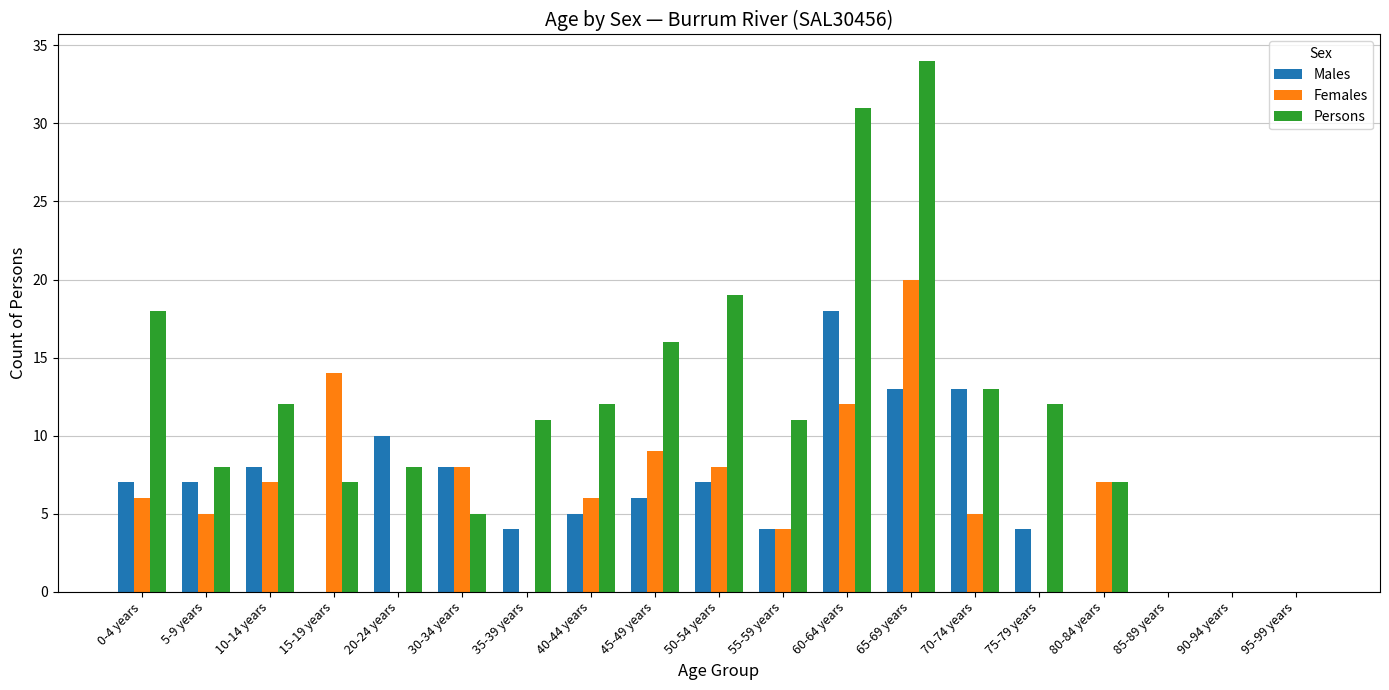

True or false: Females has a value of 5 at 10-14 years.

False